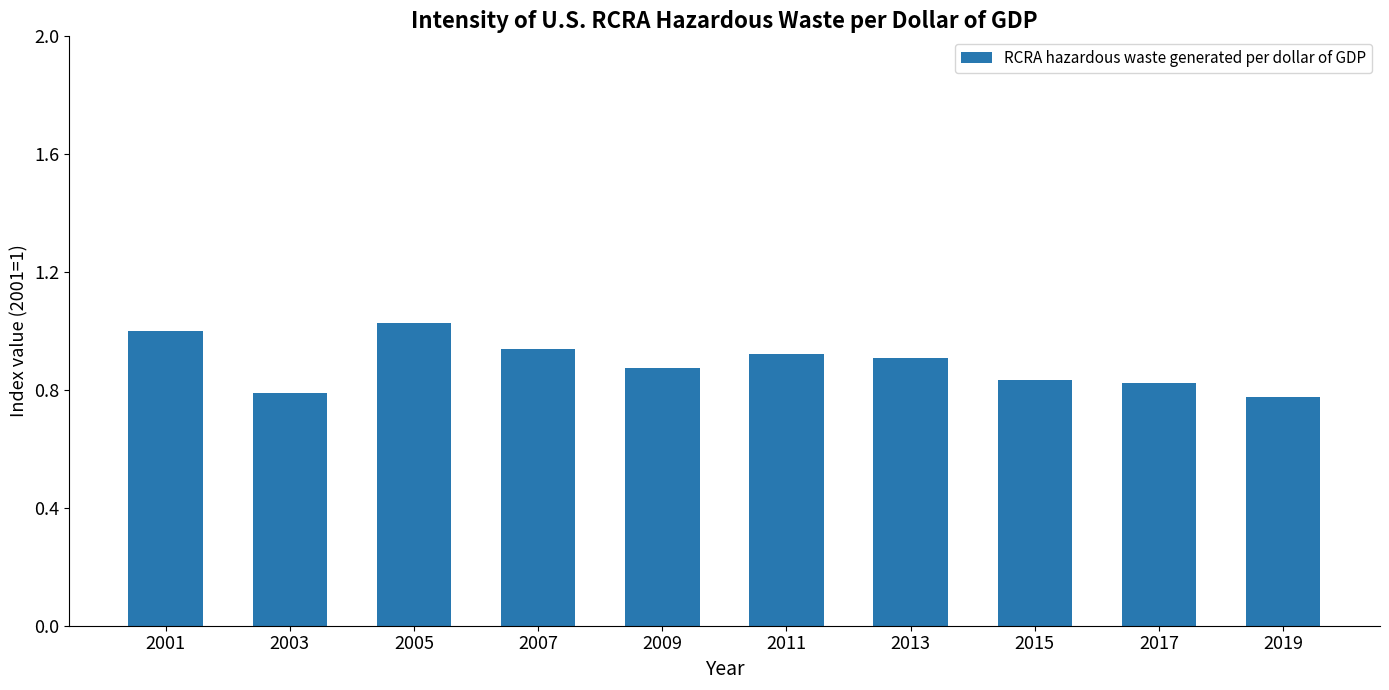

What is the difference between the maximum and minimum values?

0.3